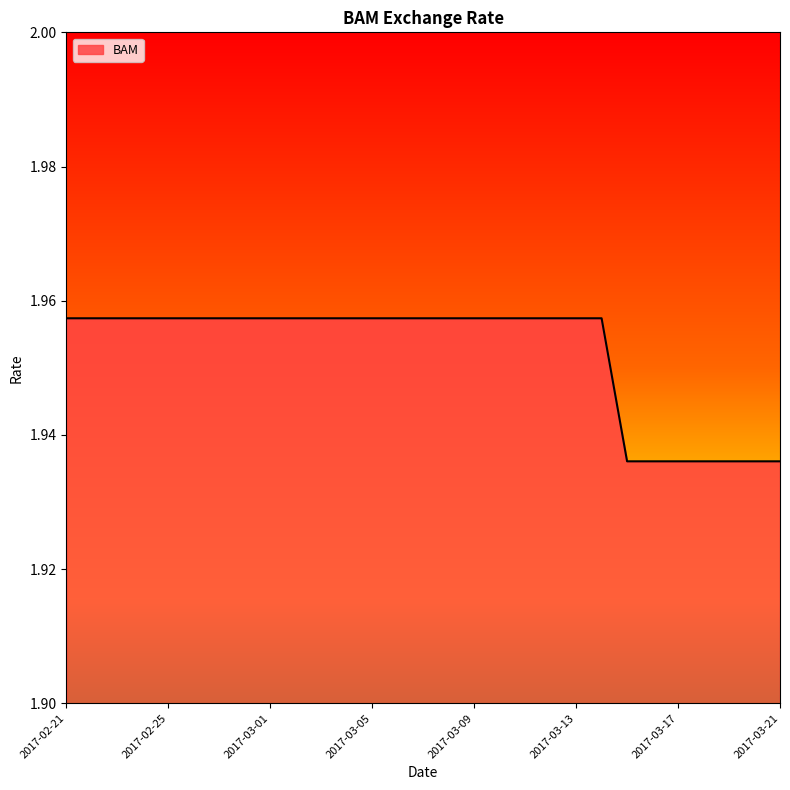

What is the minimum value shown in the chart?

1.9